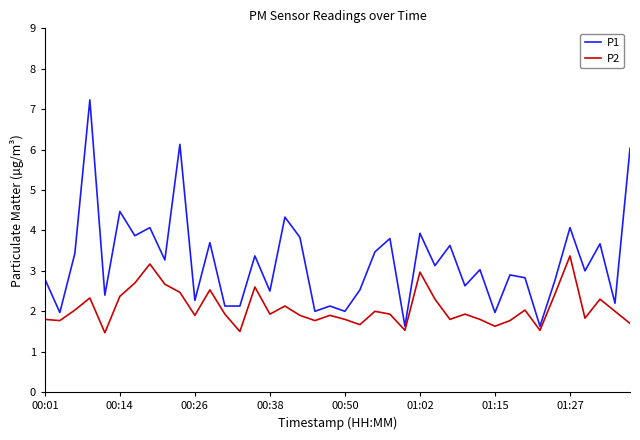

What is the difference between the maximum and minimum values in the P1 series?

5.6